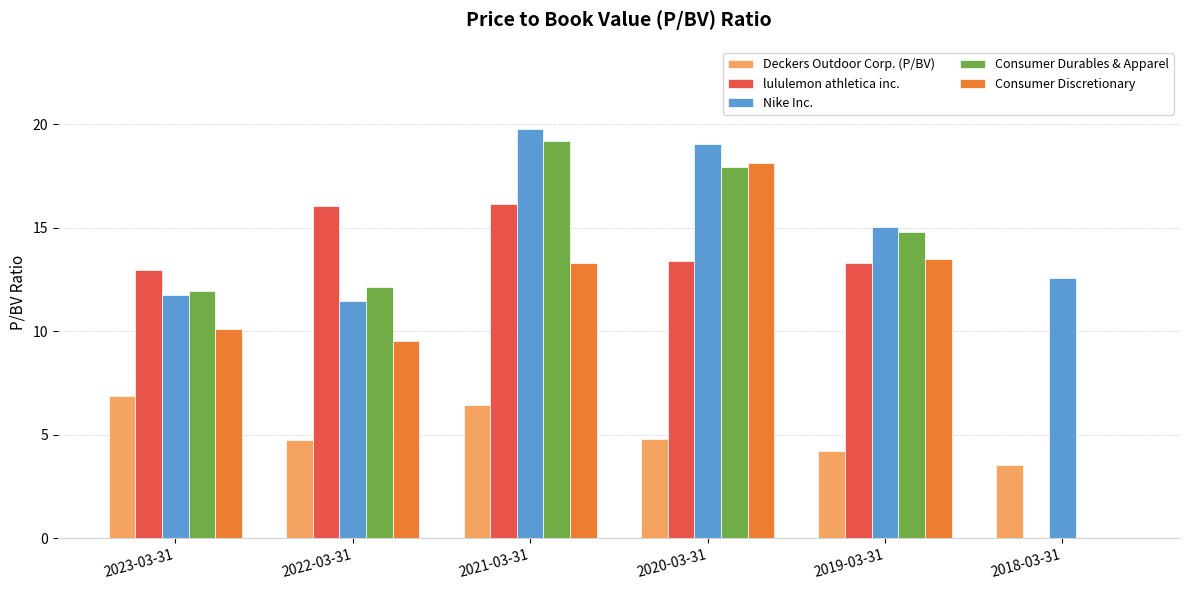

What is the sum of all Nike Inc. values?

89.7